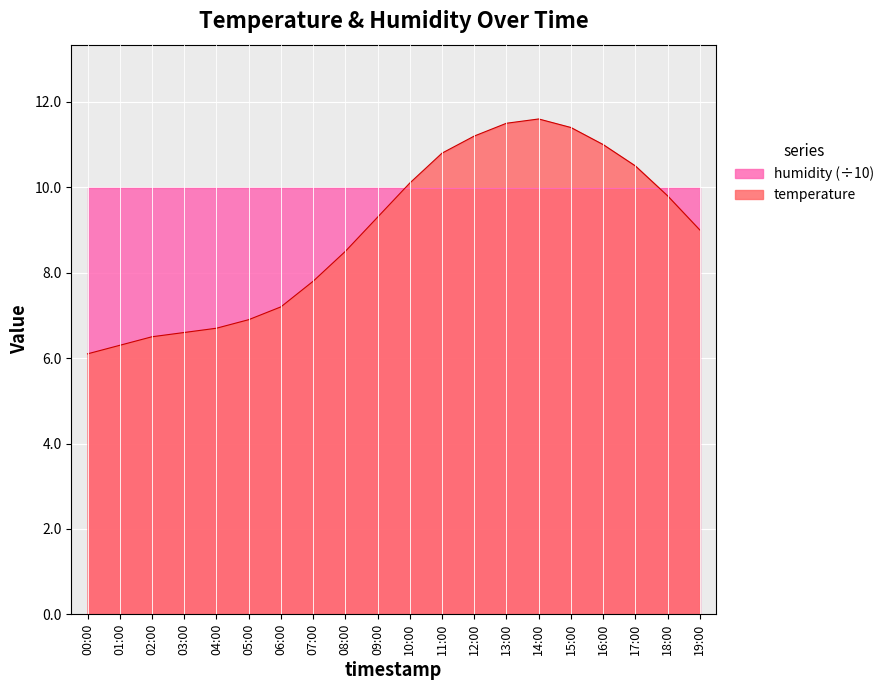

What is the difference between the values at 13:00 and 11:00?

0.7